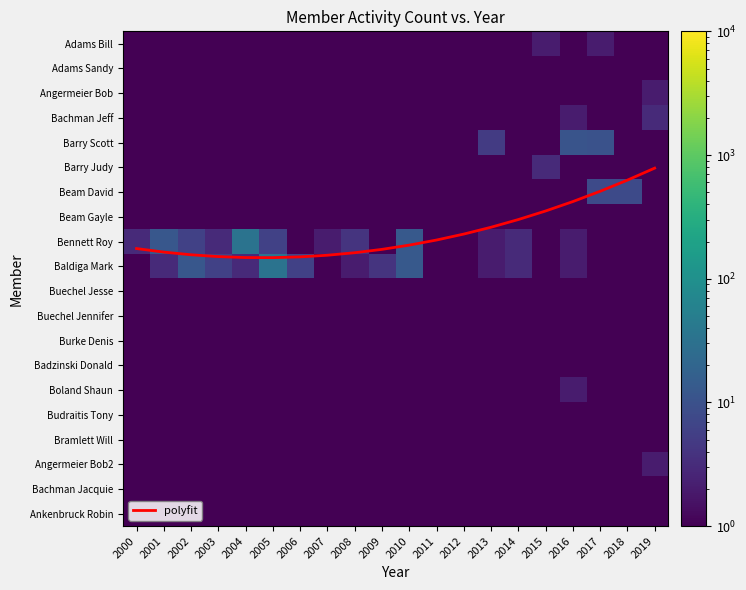

What is the approximate value of Barry Scott at 2013?

5.0